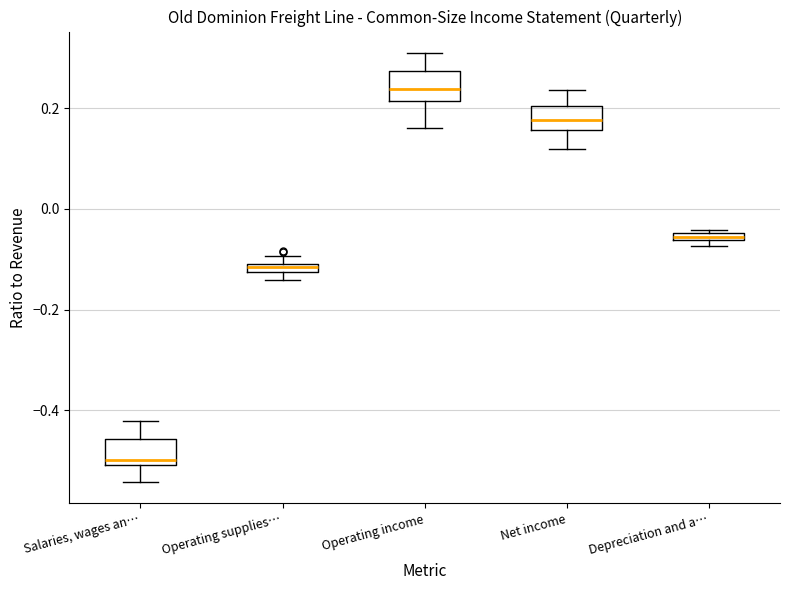

Where is the lower edge of the box for Depreciation and a… on the y-axis? The values are not printed on the chart, so give them approximately, as read against the axis.

-0.06